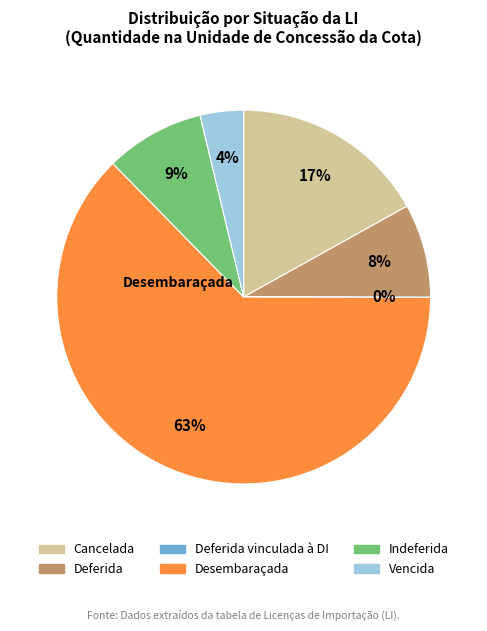

To the nearest percent, what is the average slice percentage?

17%